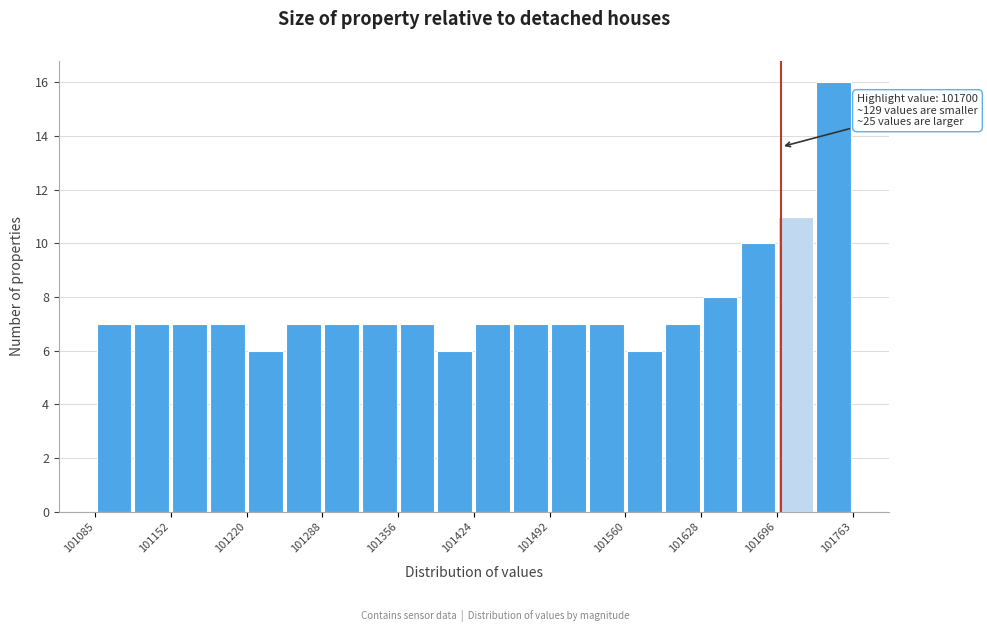

Around what value on the x-axis is the tallest bar? Give the approximate position of its centre, as read against the axis.

101750